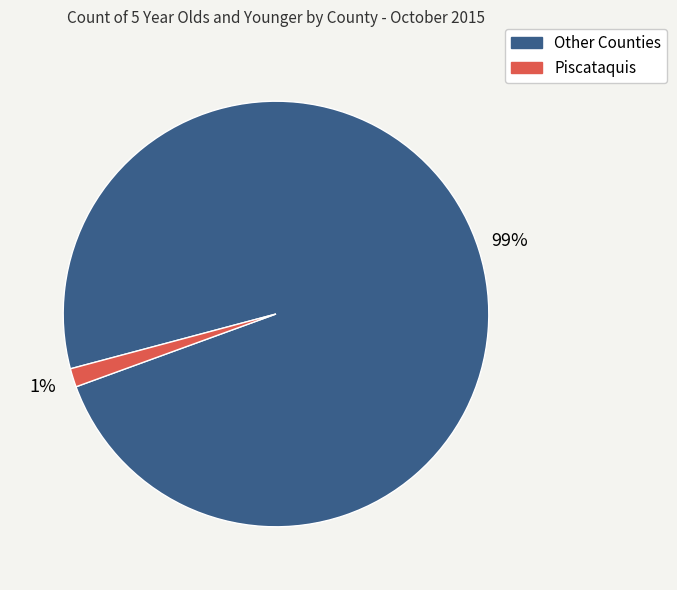

To the nearest percent, what is the average slice percentage?

50%